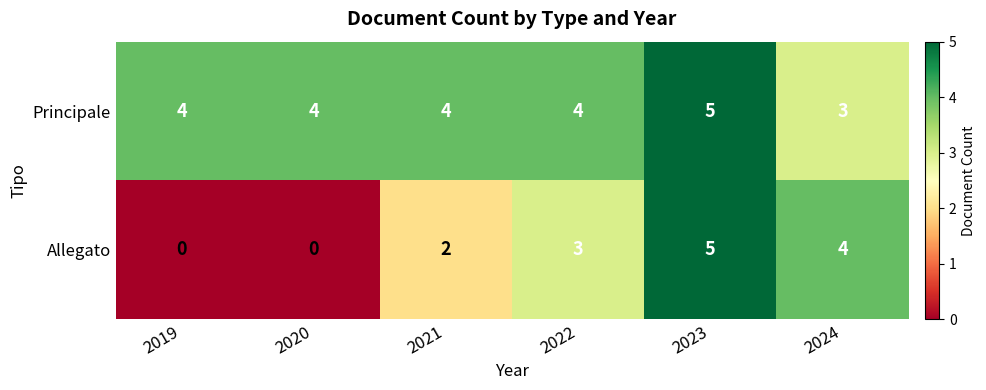

At 2020, list the series in order from smallest to largest.

Allegato, Principale